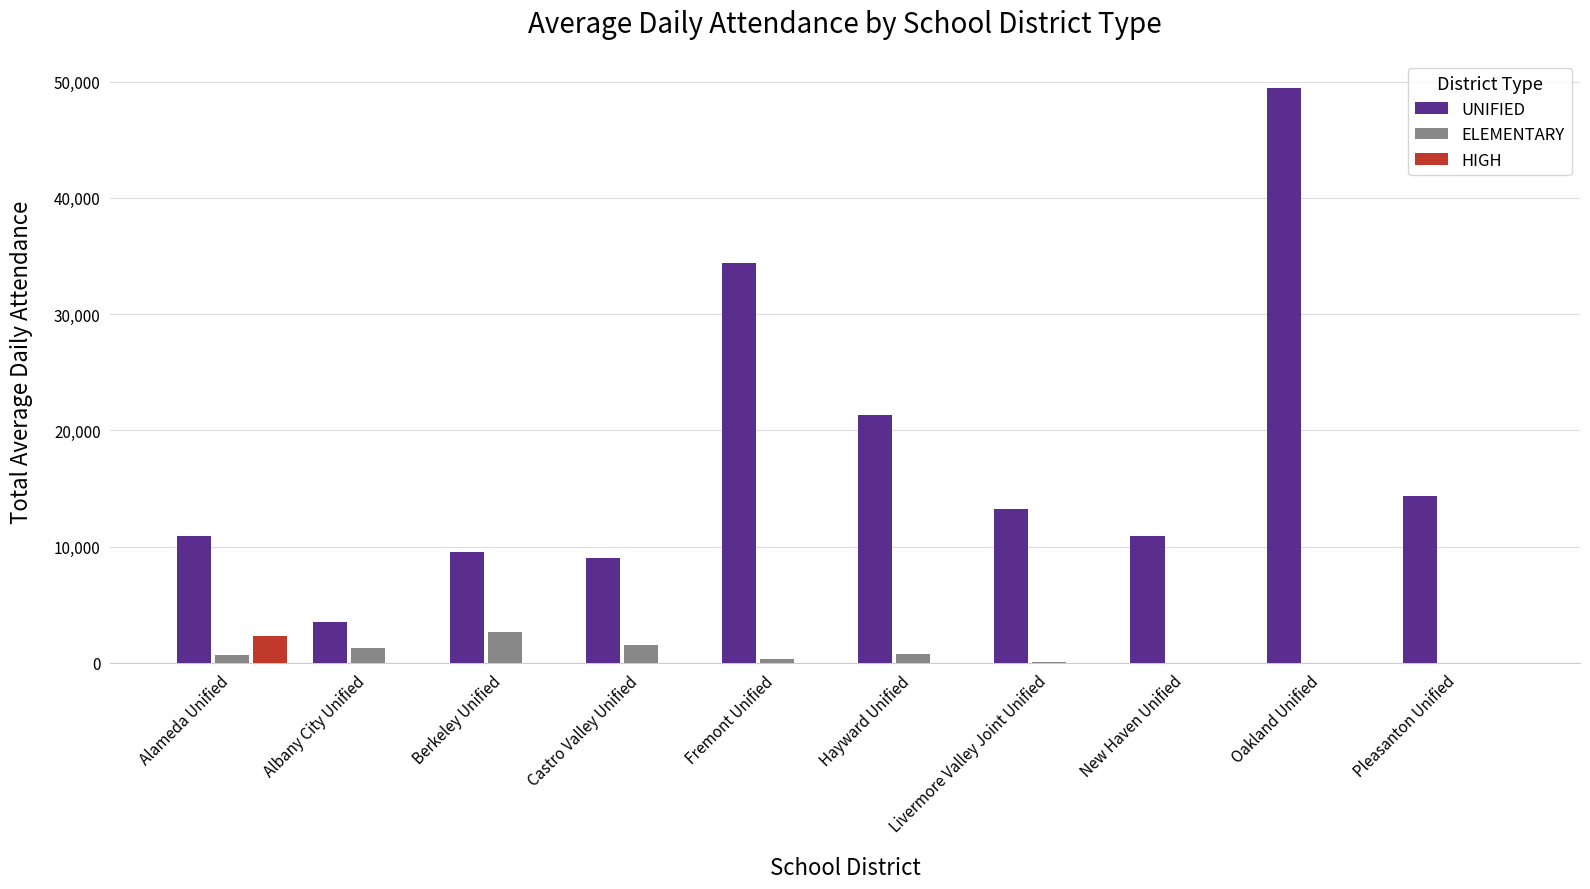

True or false: UNIFIED has a value of 49415 at Oakland Unified.

True